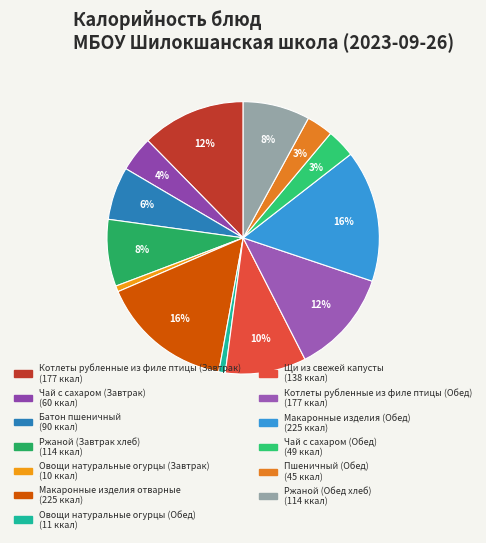

To the nearest percent, what portion does Овощи натуральные огурцы (Завтрак) represent?

1%